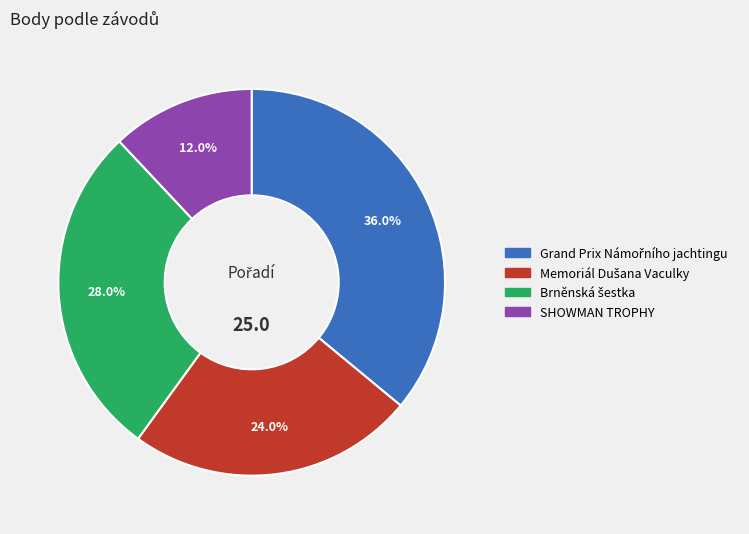

Is there a majority slice in this chart?

No